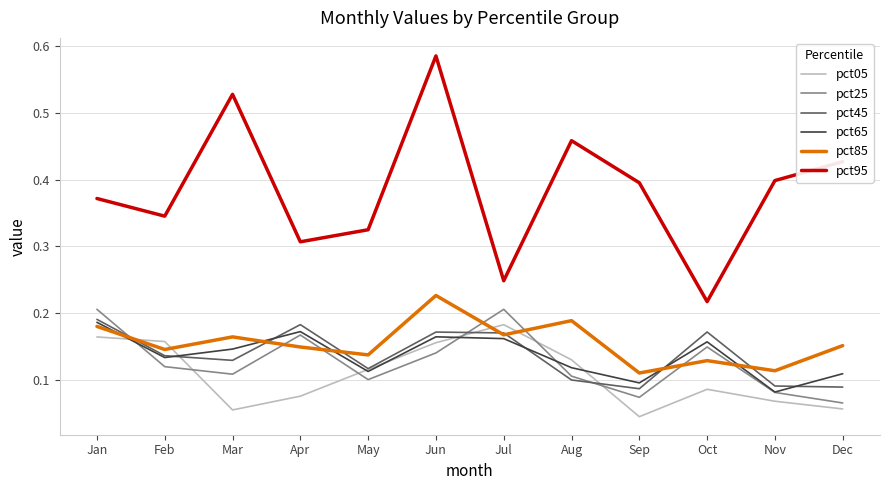

Where is the first local minimum for pct05?

Mar